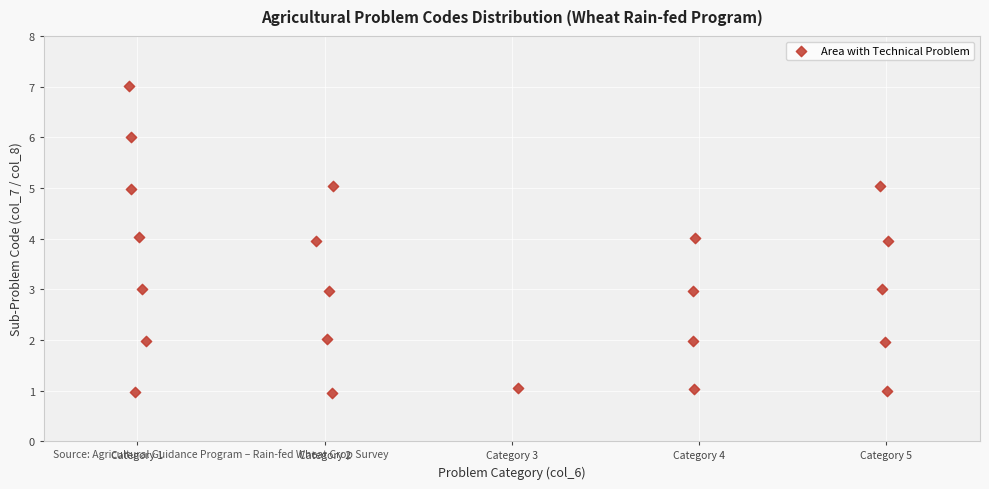

What is the range of Y values (max minus min)?

6.1